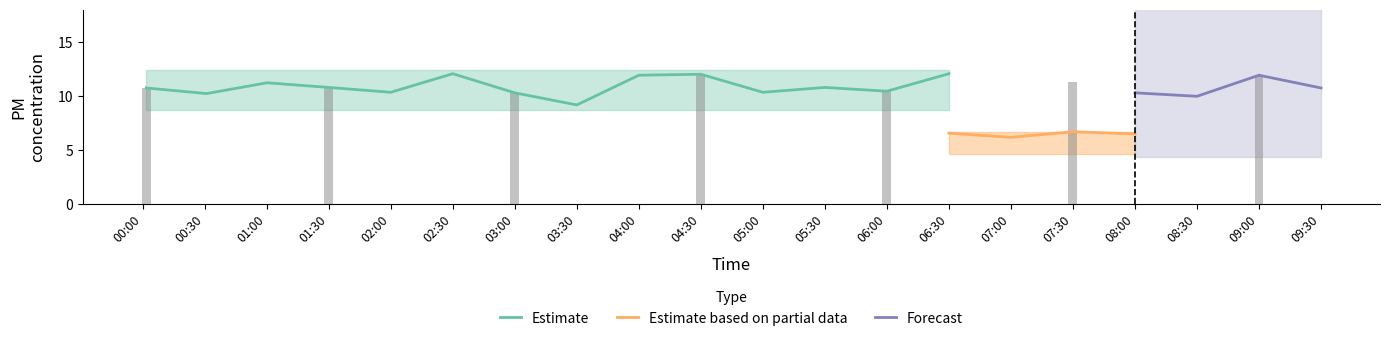

Is it true that Estimate equals 3.4 at 02:30?

False